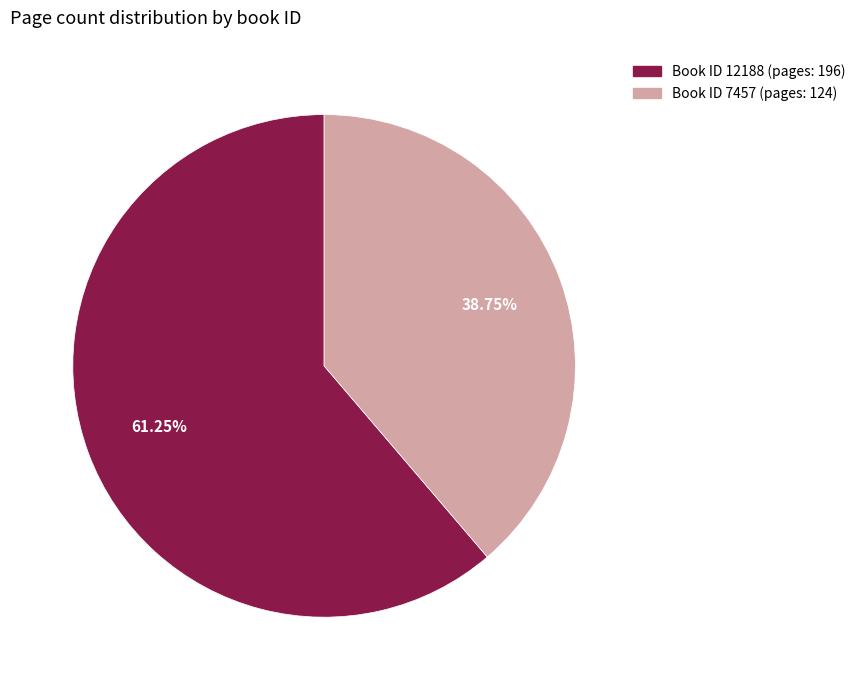

Is there a majority slice in this chart?

Yes